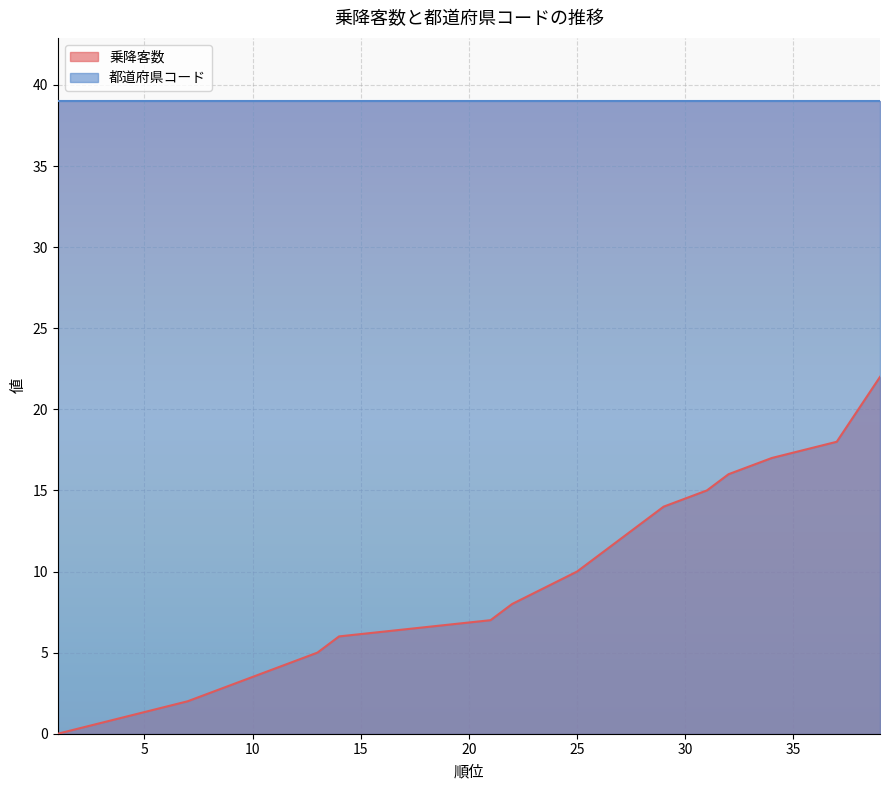

What is the sum of all values?

347